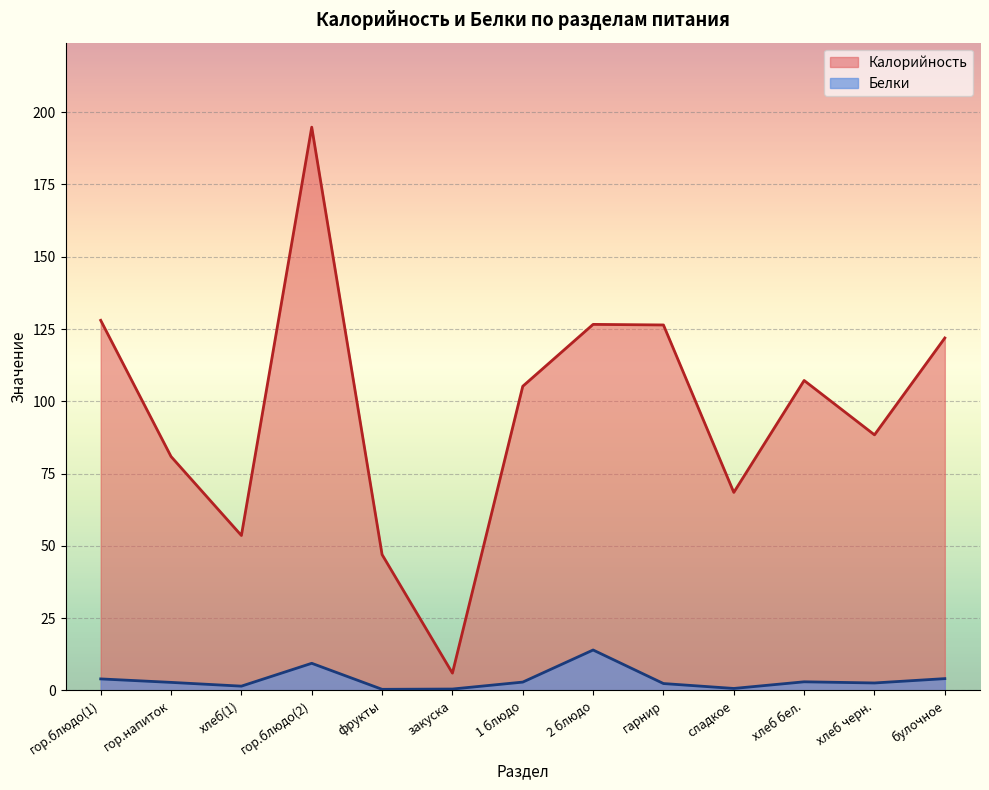

Reading right to left, extract all data points from this chart.

Калорийность: булочное=121.9	хлеб черн.=88.4	хлеб бел.=107.2	сладкое=68.5	гарнир=126.4	2 блюдо=126.6	1 блюдо=105.2	закуска=6.0	фрукты=47.0	гор.блюдо(2)=194.8	хлеб(1)=53.6	гор.напиток=80.9	гор.блюдо(1)=128.0
Белки: булочное=4.1	хлеб черн.=2.6	хлеб бел.=3.0	сладкое=0.7	гарнир=2.4	2 блюдо=14.0	1 блюдо=2.9	закуска=0.5	фрукты=0.4	гор.блюдо(2)=9.4	хлеб(1)=1.5	гор.напиток=2.8	гор.блюдо(1)=4.0